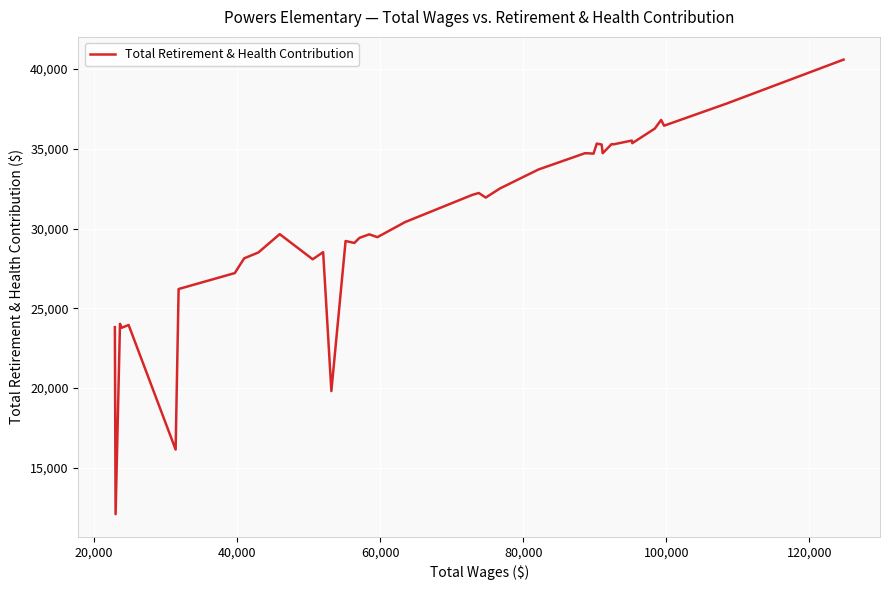

What is the difference between the maximum and minimum values?

28506